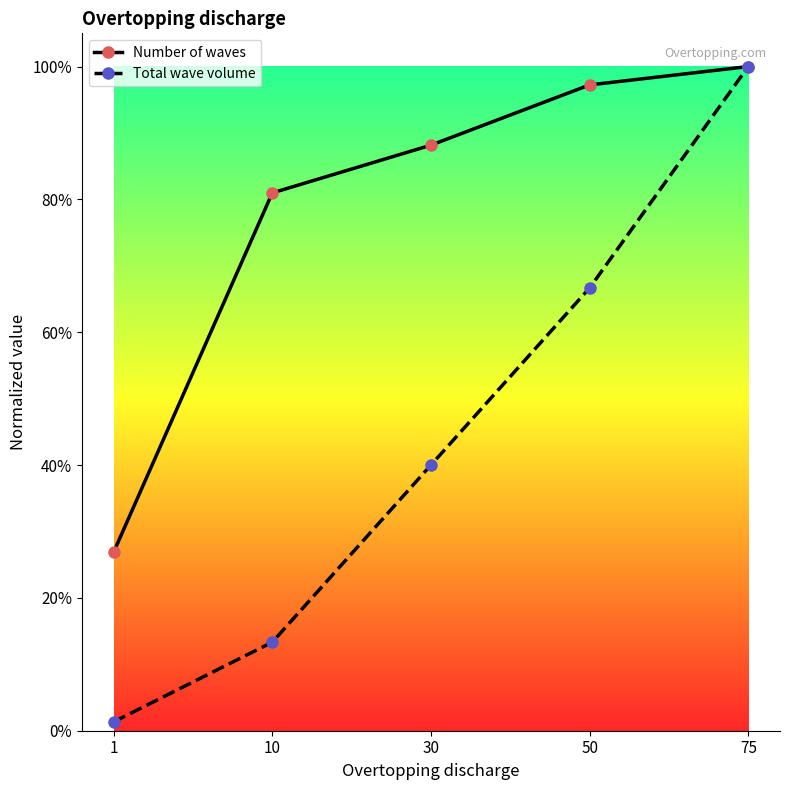

Between 30 and 50, which series saw the biggest shift?

Total wave volume